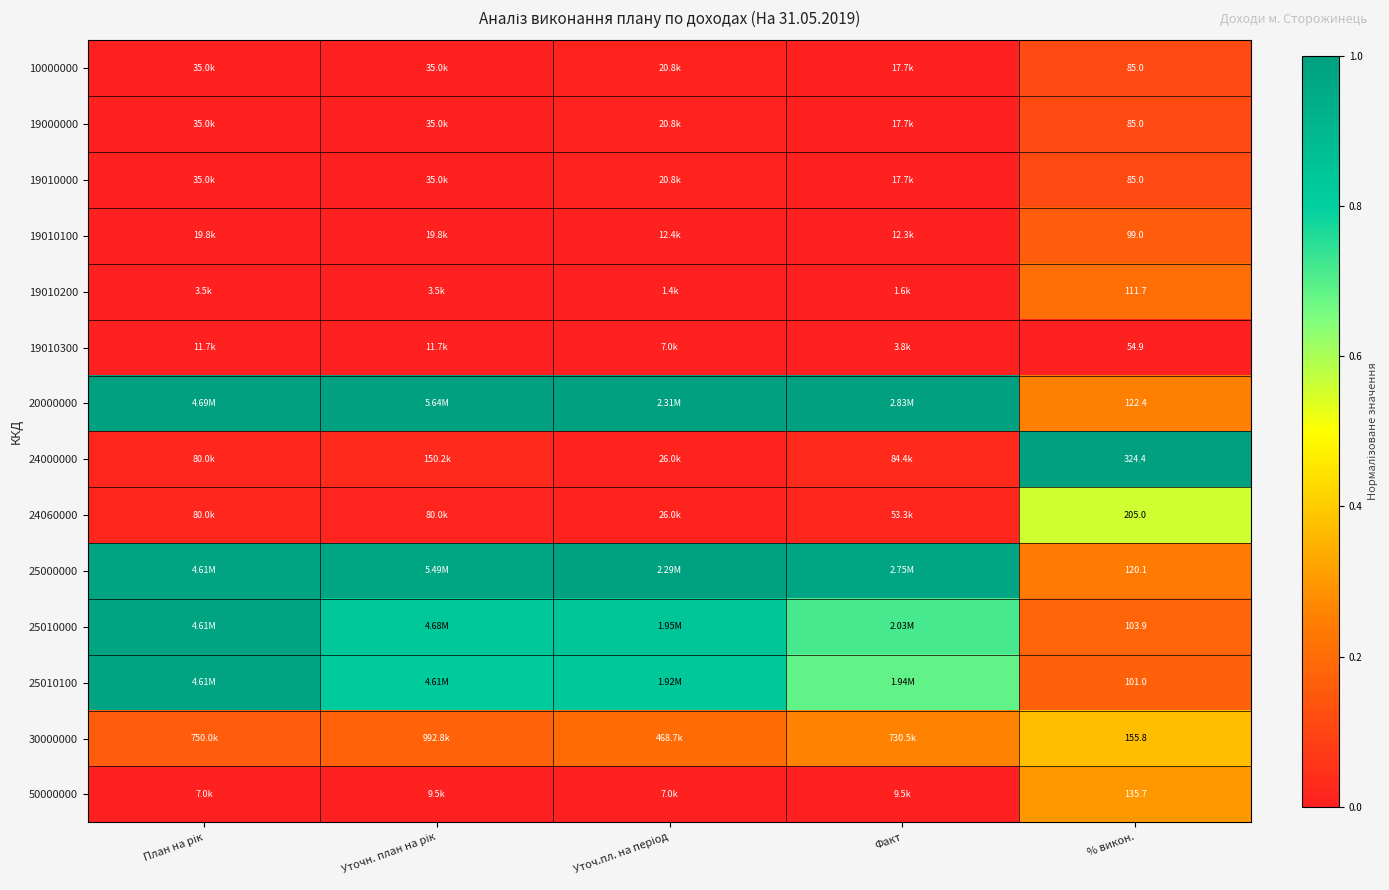

Rank the series at % викон. from highest to lowest value.

24000000, 24060000, 30000000, 50000000, 20000000, 25000000, 19010200, 25010000, 25010100, 19010100, 10000000, 19000000, 19010000, 19010300